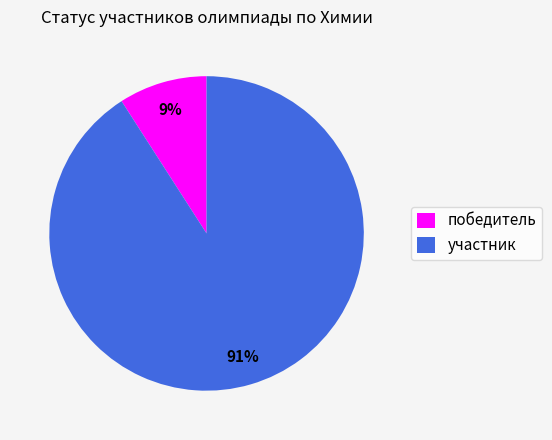

Is the sum of участник and победитель greater than half?

Yes